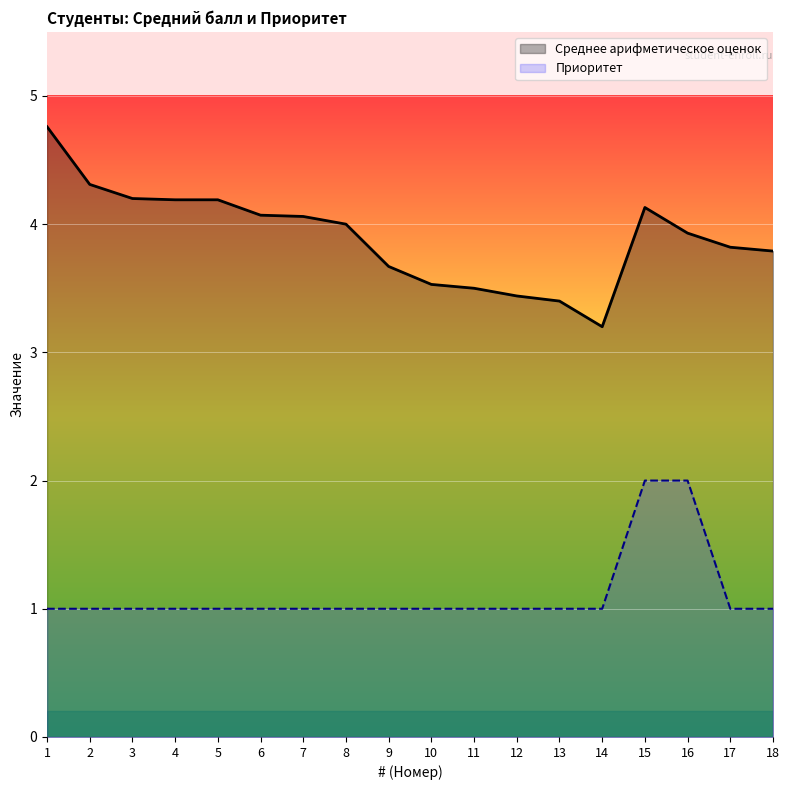

Which series has the largest range (max minus min)?

Среднее арифметическое оценок